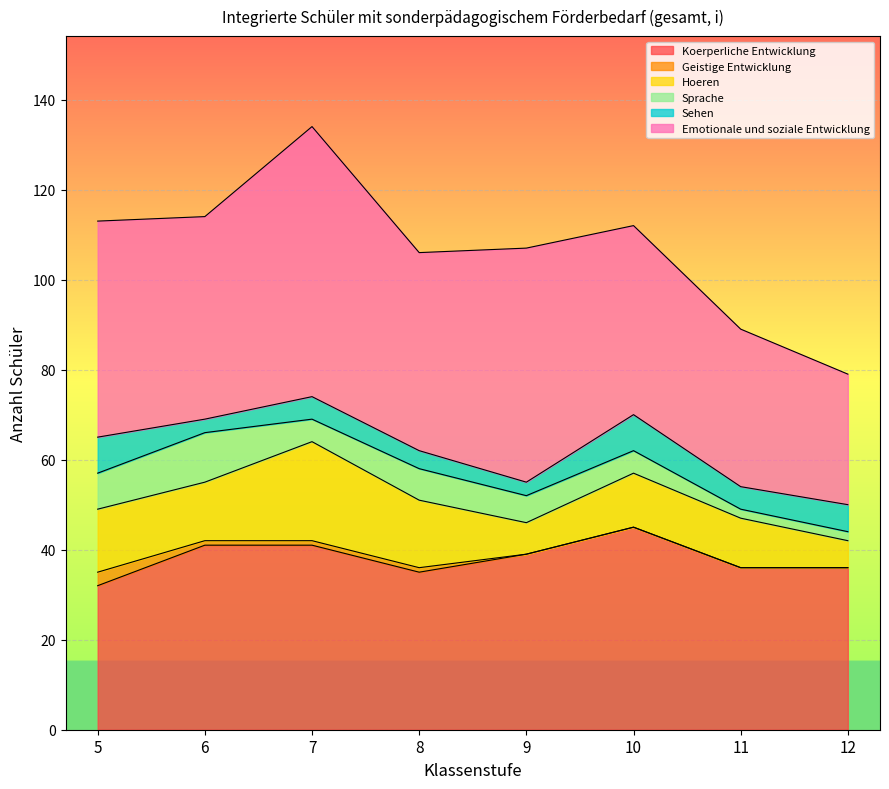

What is the sum of all Emotionale und soziale Entwicklung values?

355